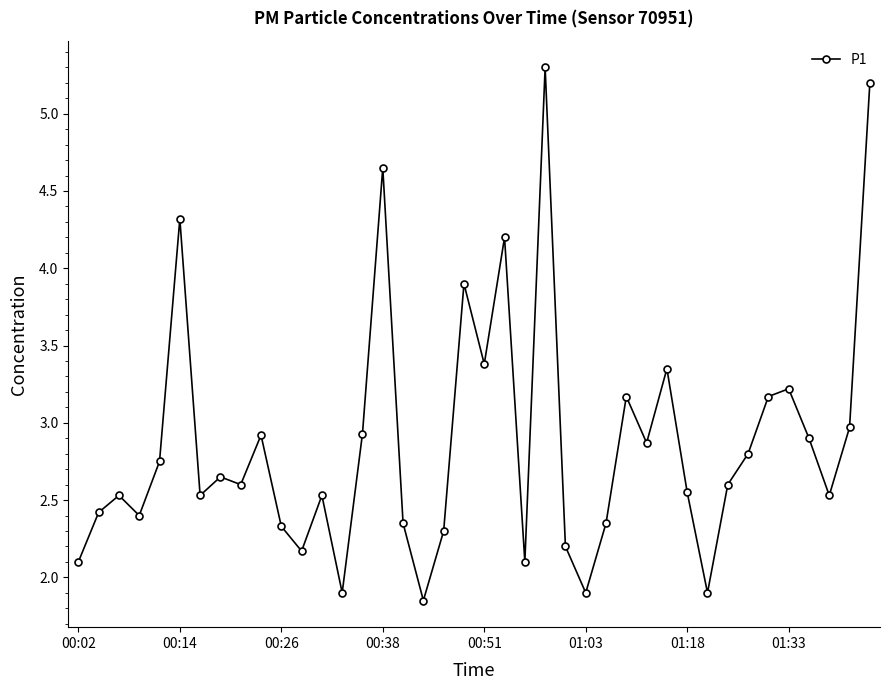

How many points are higher than both their immediate neighbors (excluding endpoints)?

12